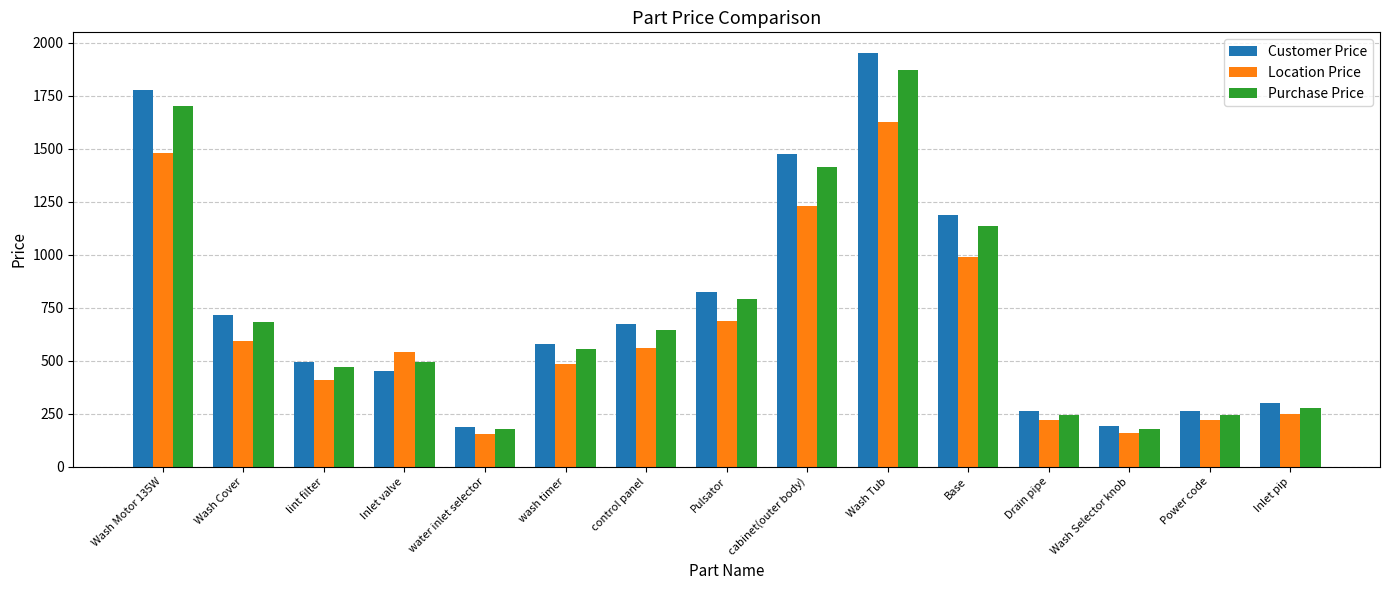

What is the total value across all series at Base?

3312.0